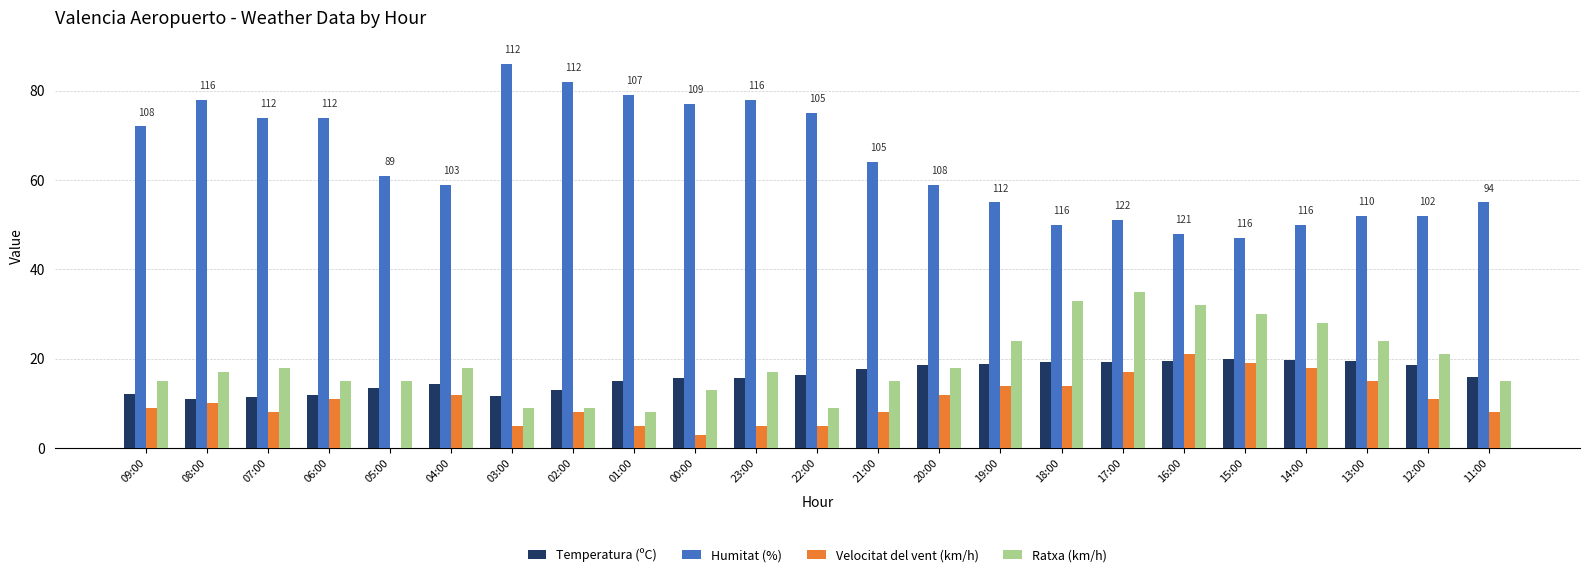

True or false: Humitat (%) has a value of 82.3 at 19:00.

False